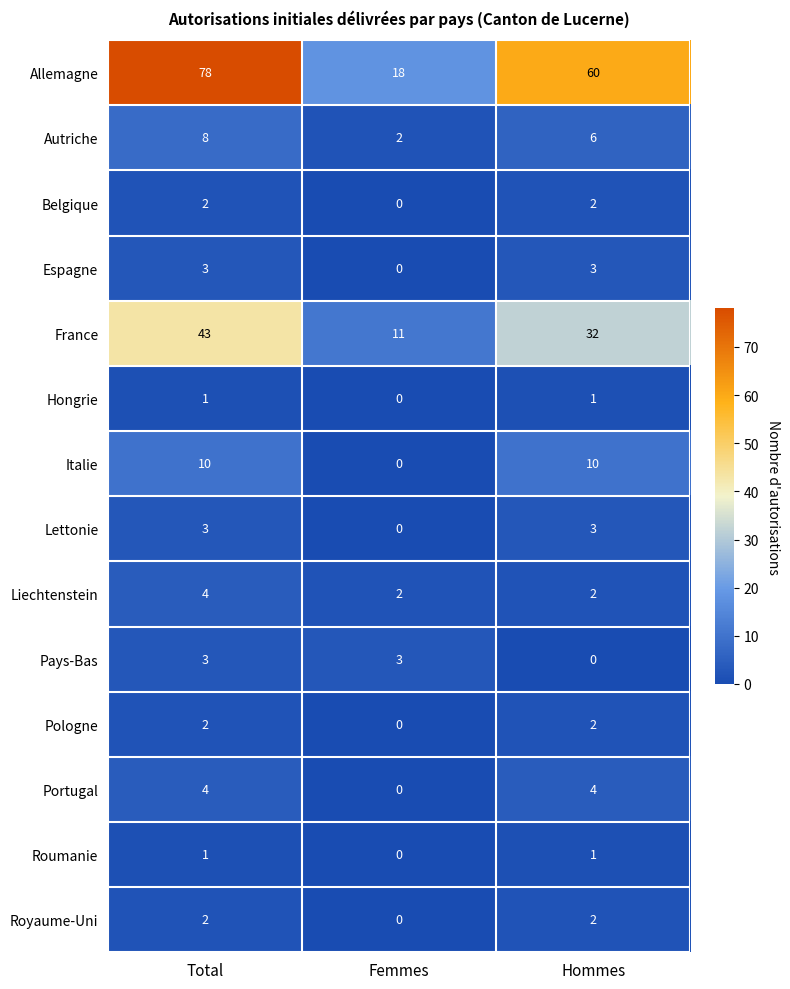

Which series has the widest spread of values?

Allemagne